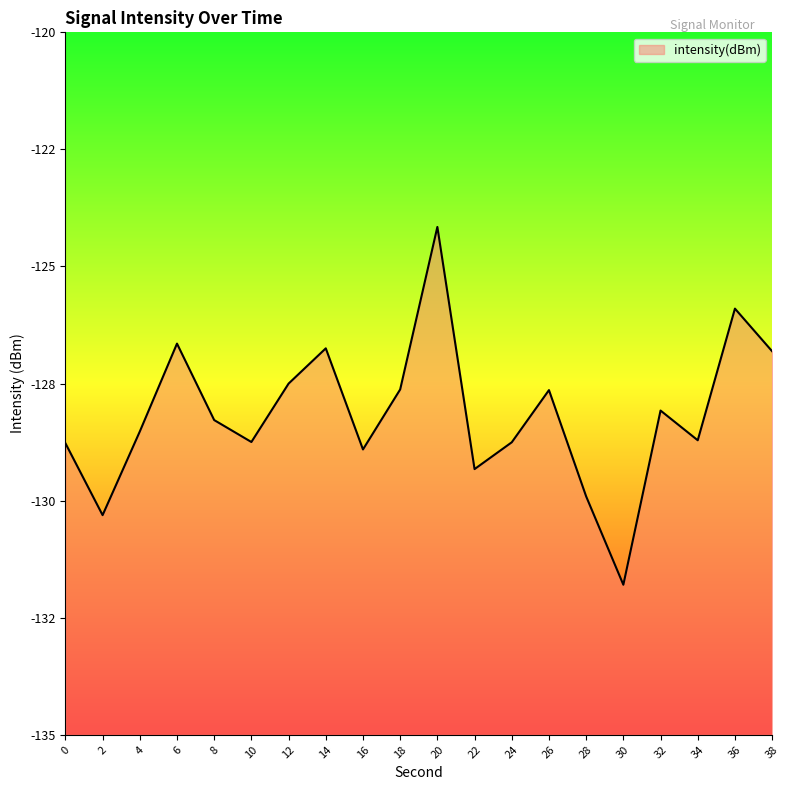

How many interior local valleys (lower than both neighbors) does the data have?

6